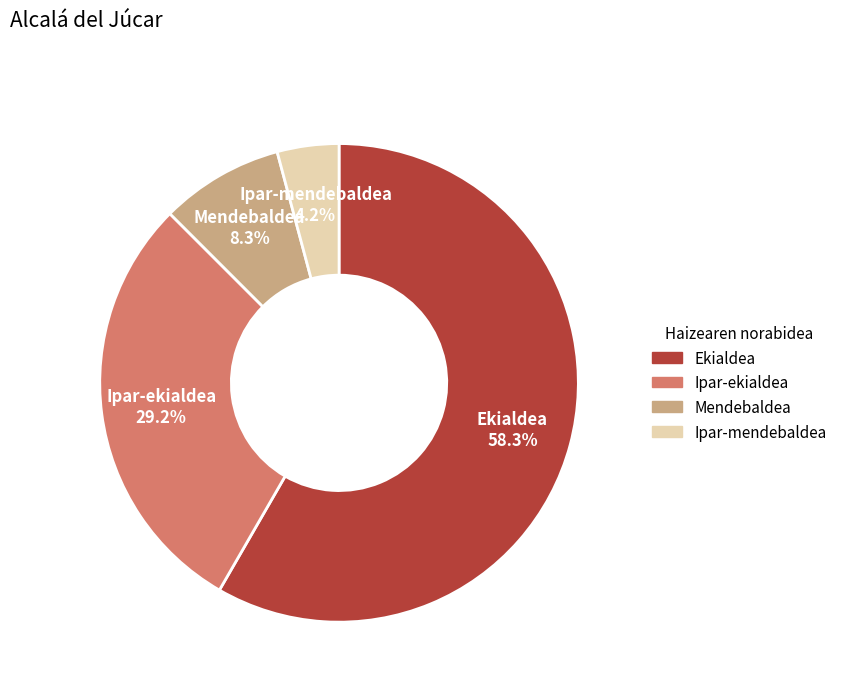

To the nearest percent, what is the average slice percentage?

25%